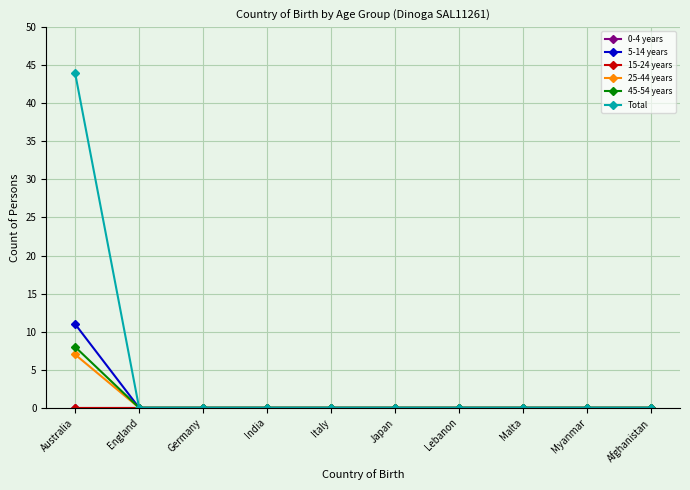

Does the chart have visible grid lines?

Yes